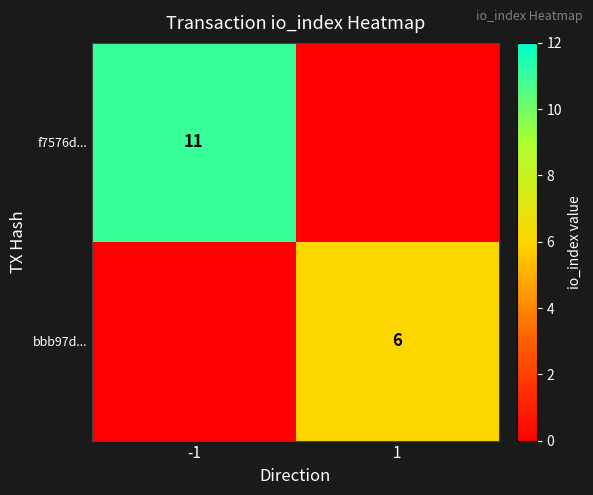

What is the total value across all series at -1?

11